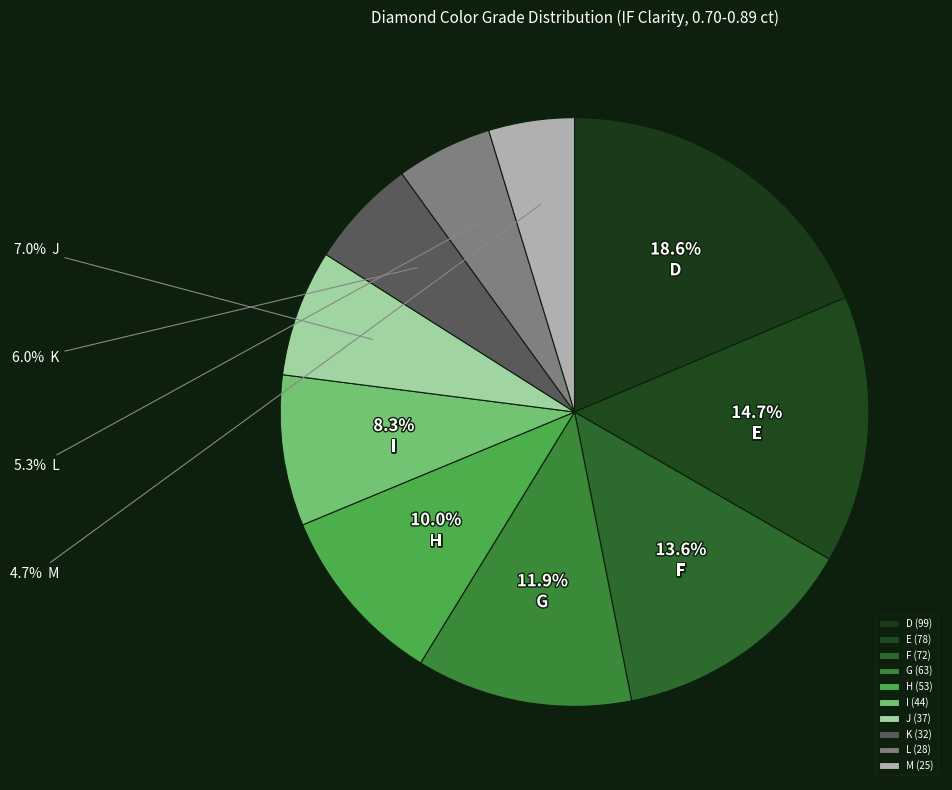

To the nearest percent, what is the average slice percentage?

10%